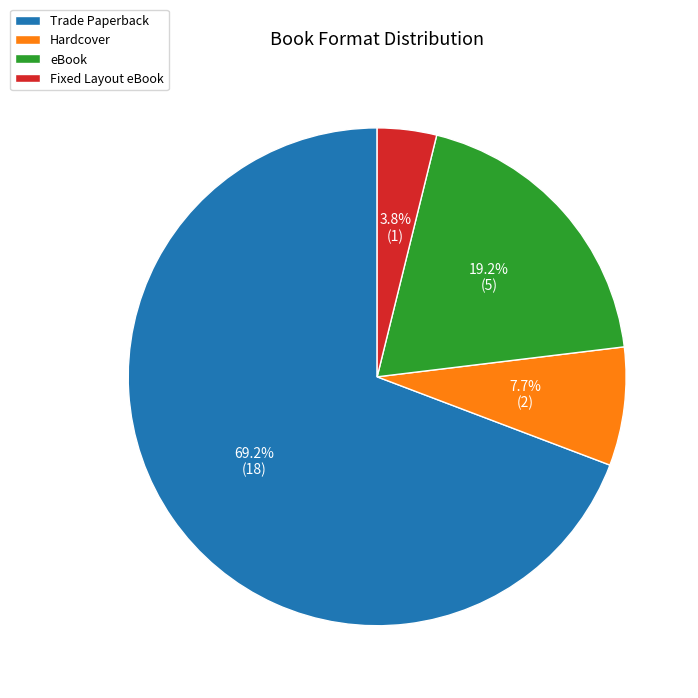

What percentage is NOT represented by Fixed Layout eBook?

96.2%